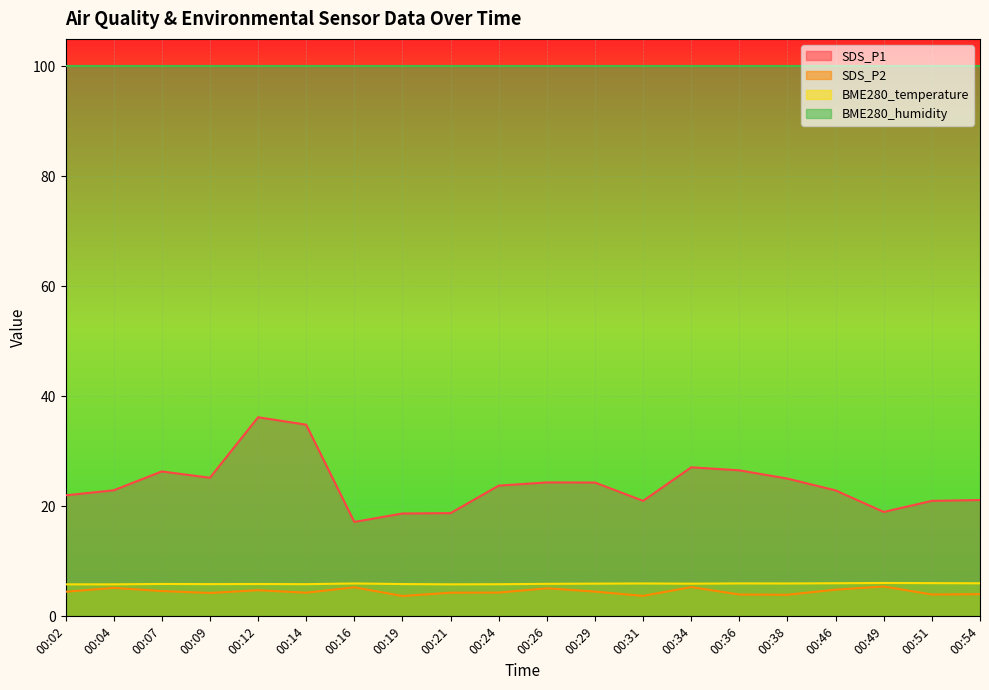

What is the average value of the SDS_P2 series?

4.5